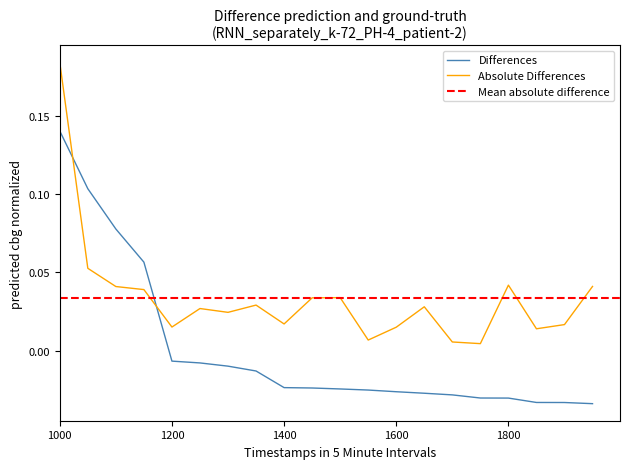

How many negative values are there?

16